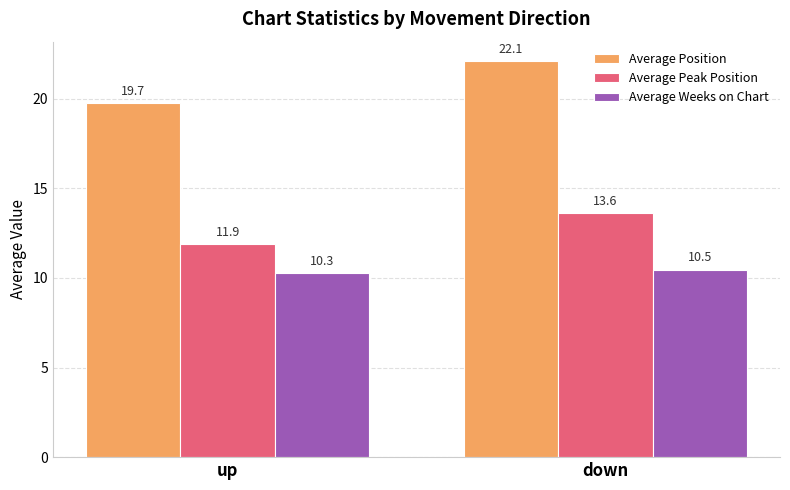

What is the value of the Average Peak Position bar at the 1st from the left?

11.9